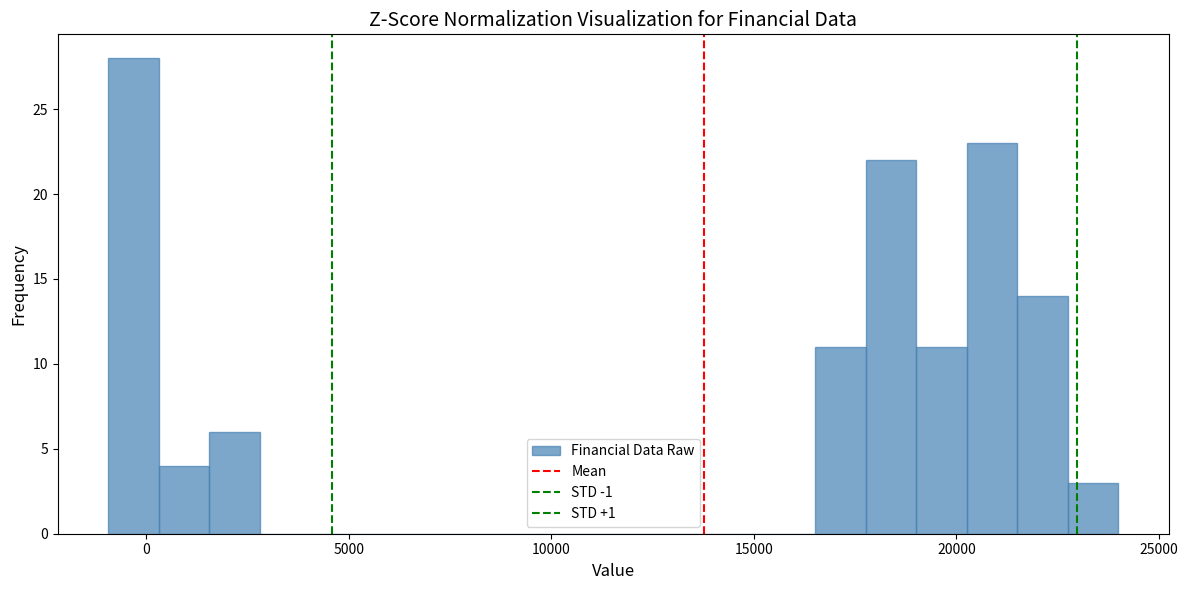

Read against the x-axis, roughly where is the centre of the tallest bar?

-500